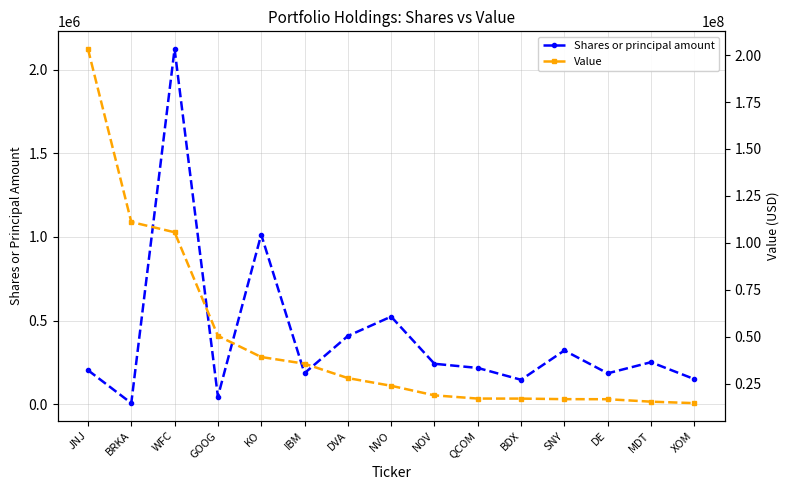

What is the total value across all series at DVA?

28414800